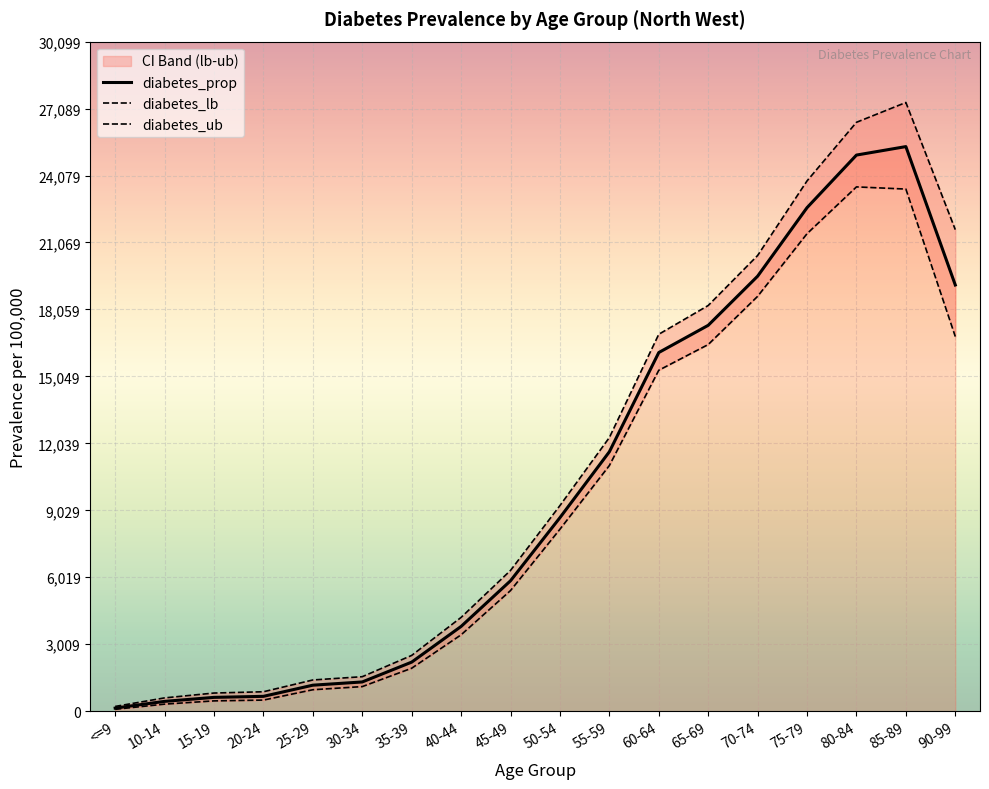

Reading left to right, what are all the values shown in this chart?

diabetes_prop: 137.6	440.6	620.5	666.3	1168.1	1313.4	2204.8	3809.5	5862.3	8700.0	11661.4	16122.6	17345.8	19554.8	22635.7	25000.0	25380.7	19158.9
diabetes_lb: 84.1	316.3	462.4	498.0	963.6	1104.5	1930.5	3432.6	5422.1	8179.2	11042.7	15325.8	16481.4	18649.0	21466.1	23569.3	23471.4	16841.5
diabetes_ub: 212.4	597.2	815.1	872.9	1402.7	1549.9	2506.5	4215.3	6327.1	9242.8	12302.2	16944.0	18236.5	20485.0	23838.2	26472.8	27363.6	21647.2